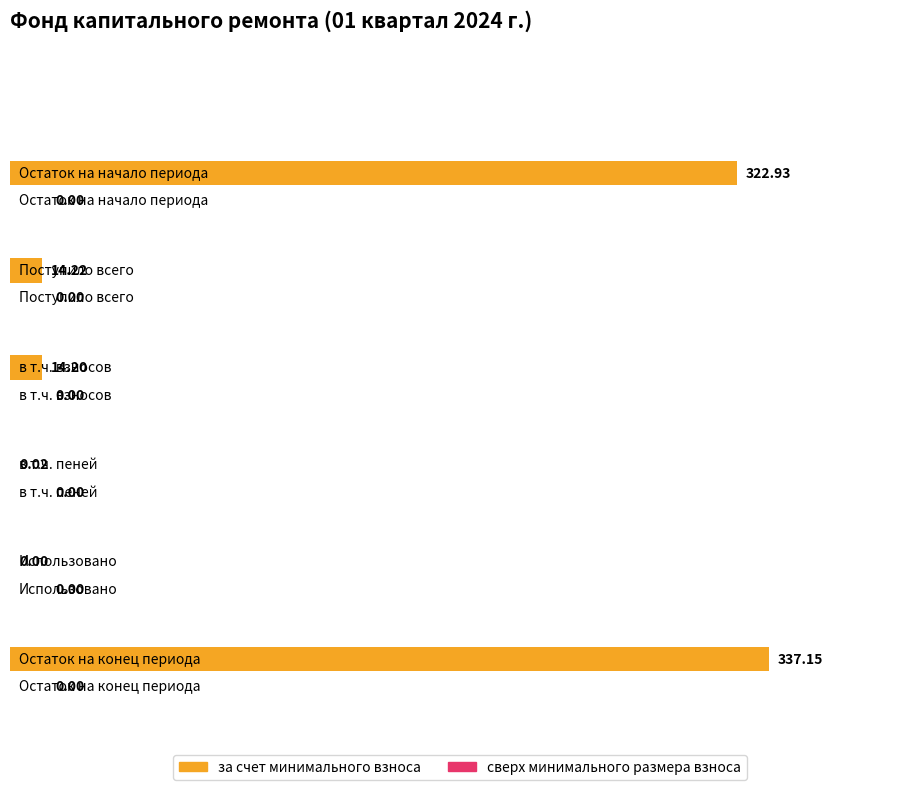

Where does the за счет минимального взноса series first go above 14?

Остаток на начало периода